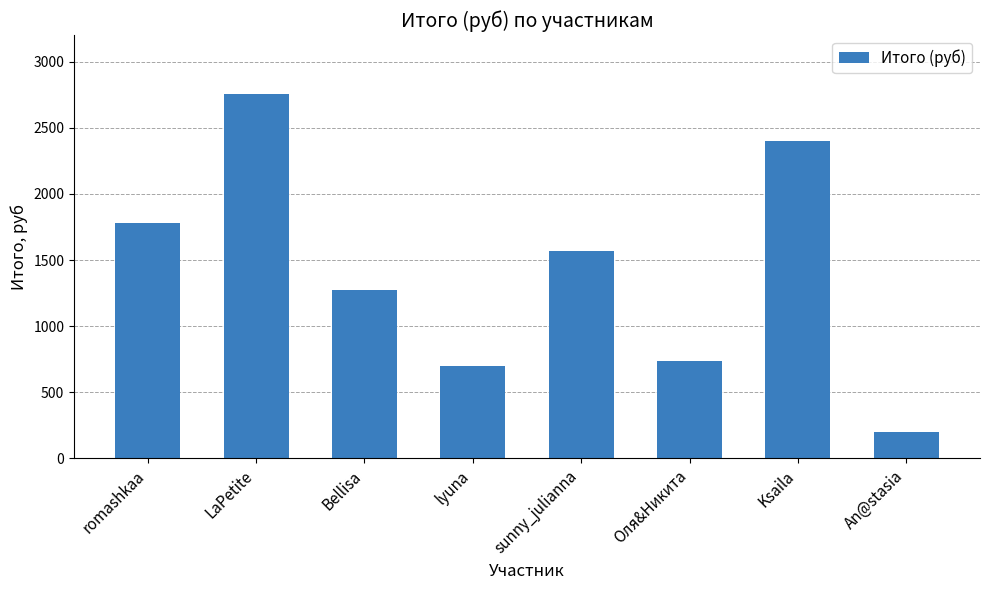

What is the sum of the values at romashkaa and Ksaila?

4176